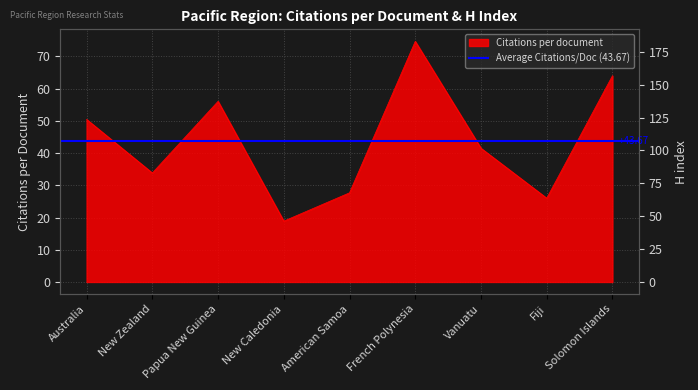

What is the label of the 6th point from the right?

New Caledonia